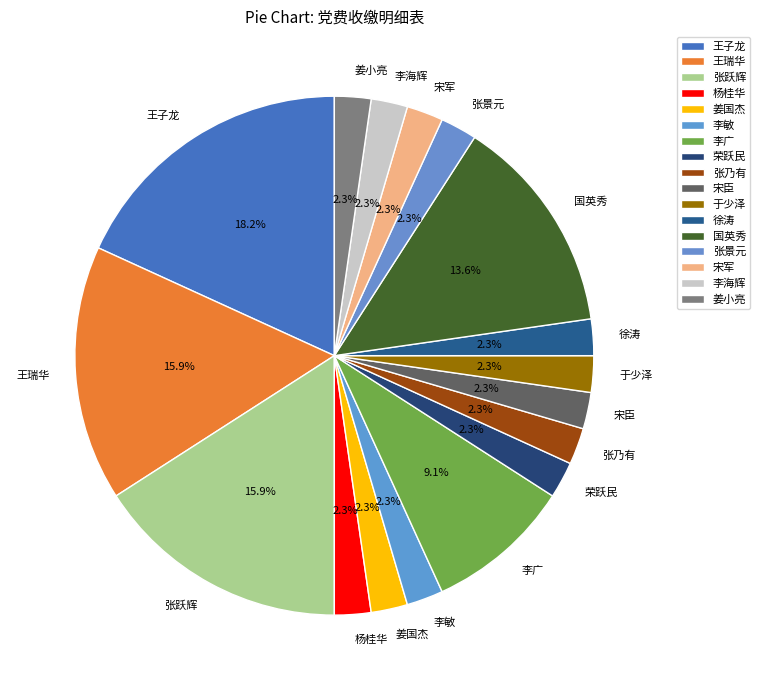

Is the sum of 杨桂华 and 张乃有 greater than half?

No